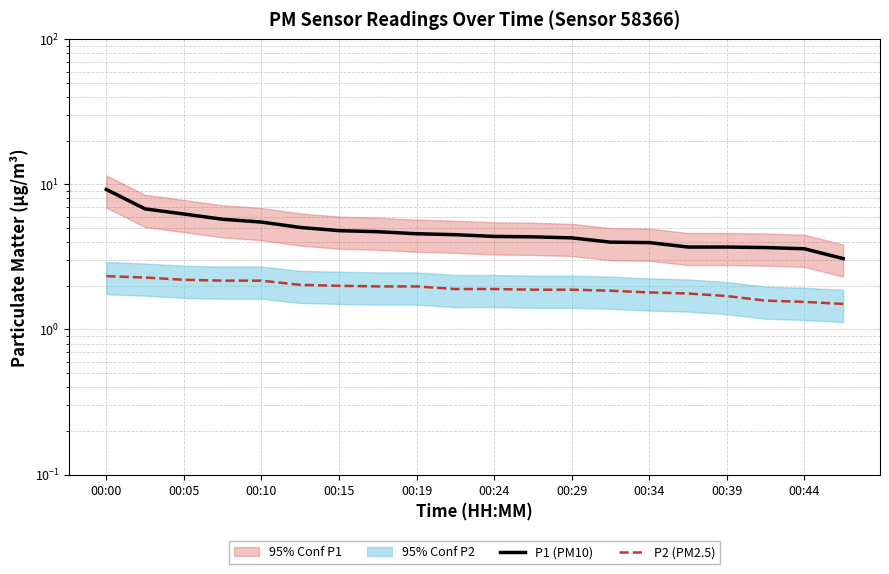

At how many categories does at least one series exceed 8?

1